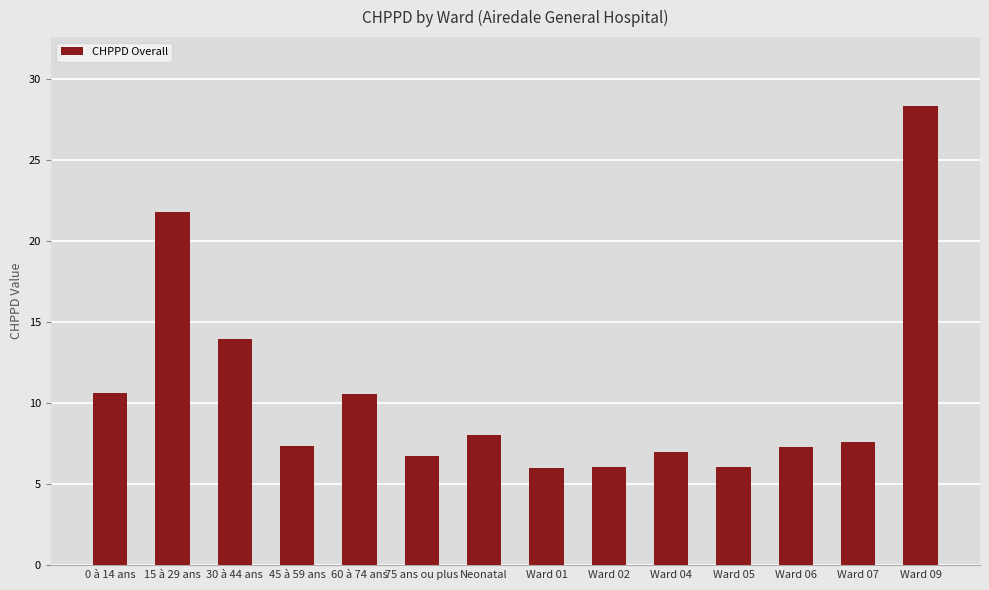

At which category does the chart reach its peak across all series?

Ward 09